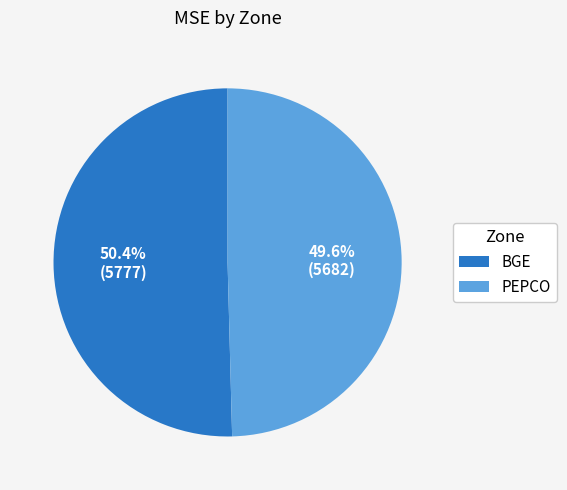

How many slices are in this pie chart?

2